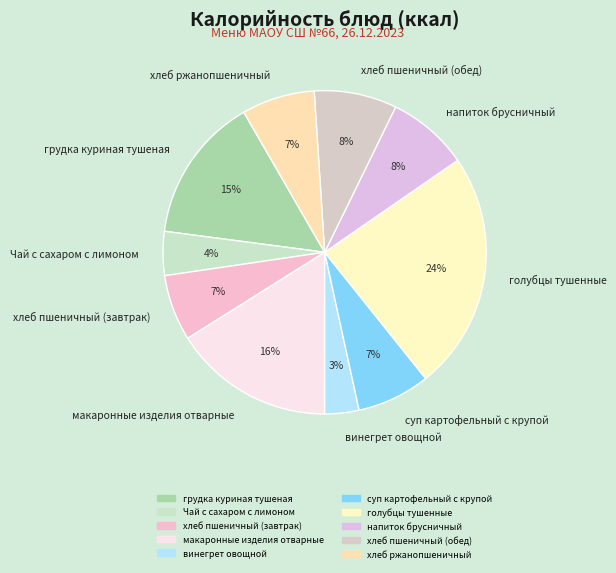

Which category has the biggest portion of the pie?

голубцы тушенные